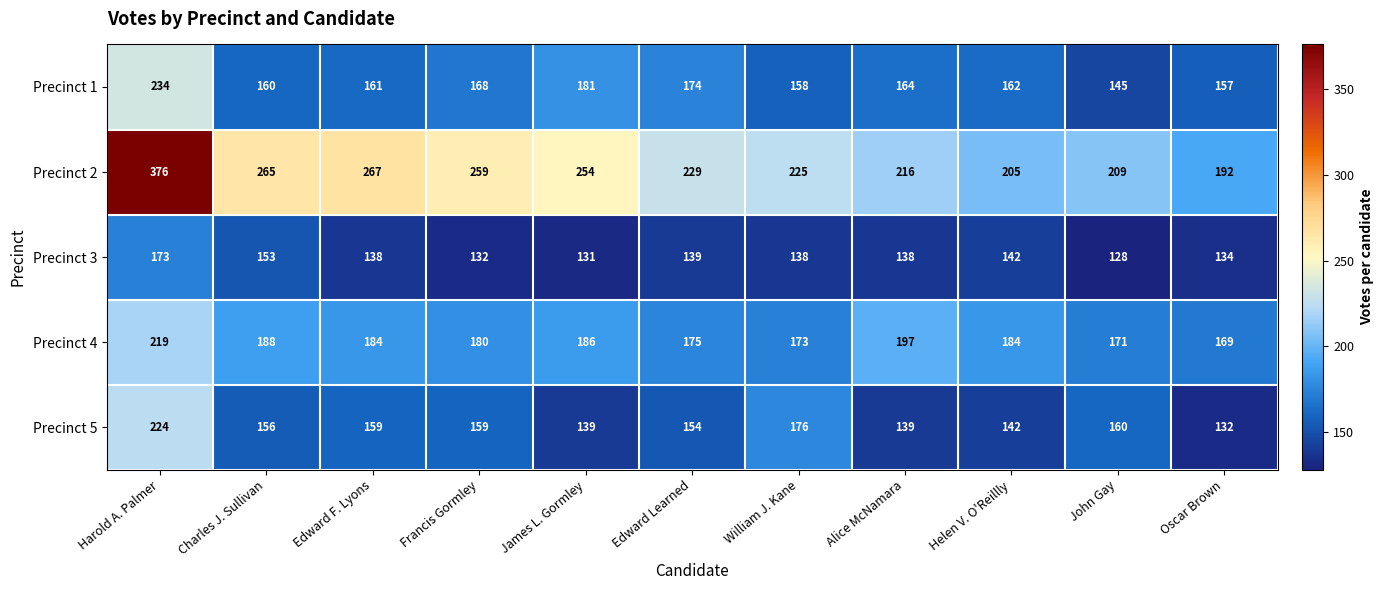

Where is Precinct 5 nearest to the value 178?

William J. Kane